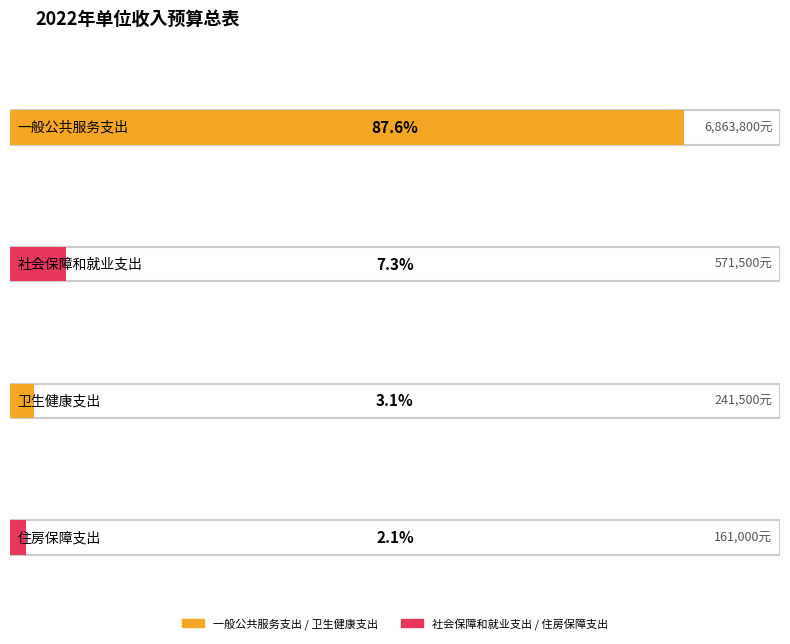

What is the average value?

1959450